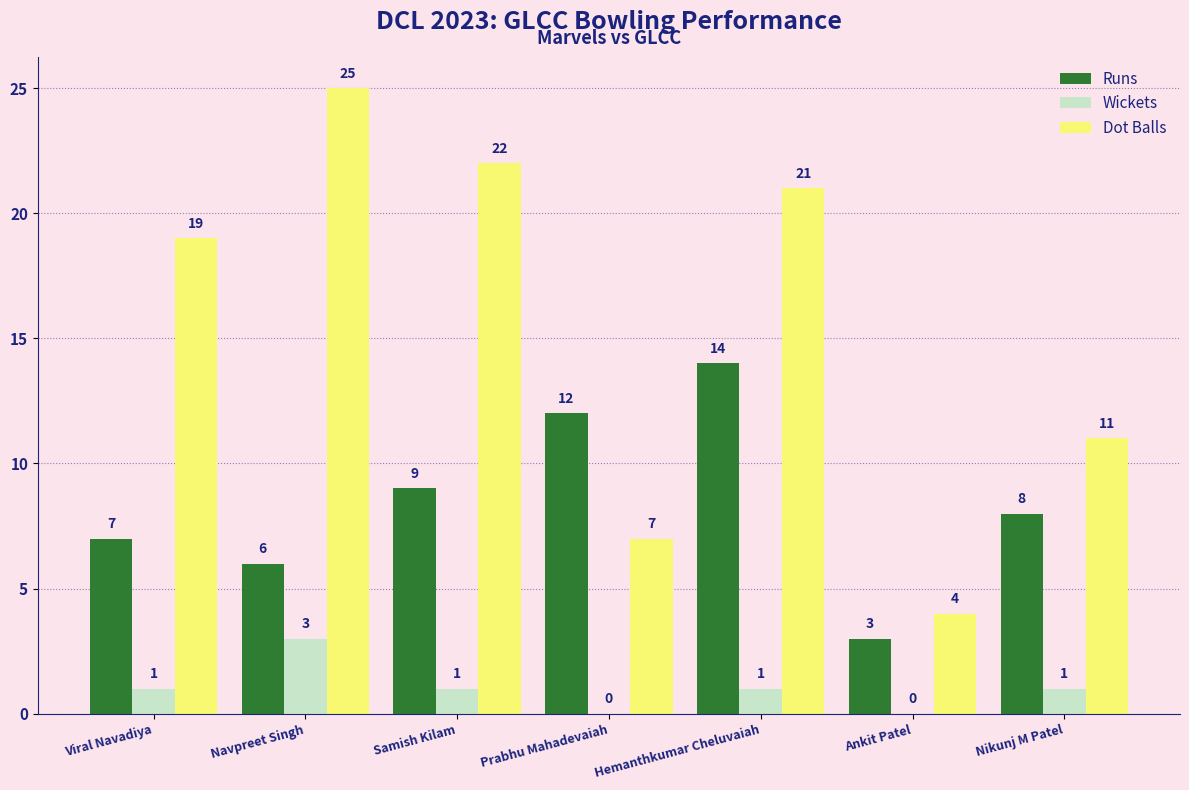

The Dot Balls series shows 4 at Ankit Patel. True or false?

True